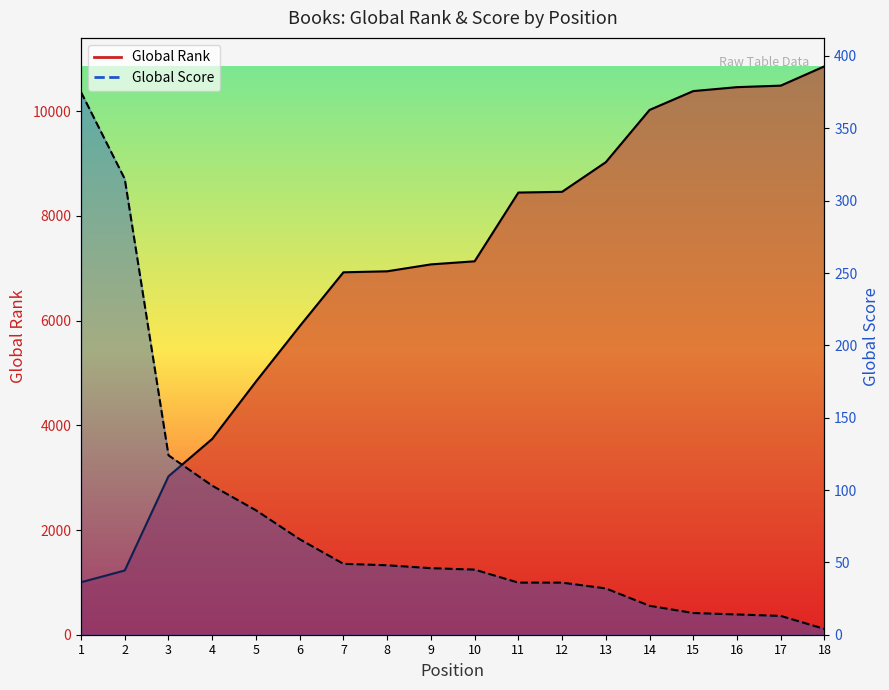

Does the chart display data point markers on the line(s)?

No